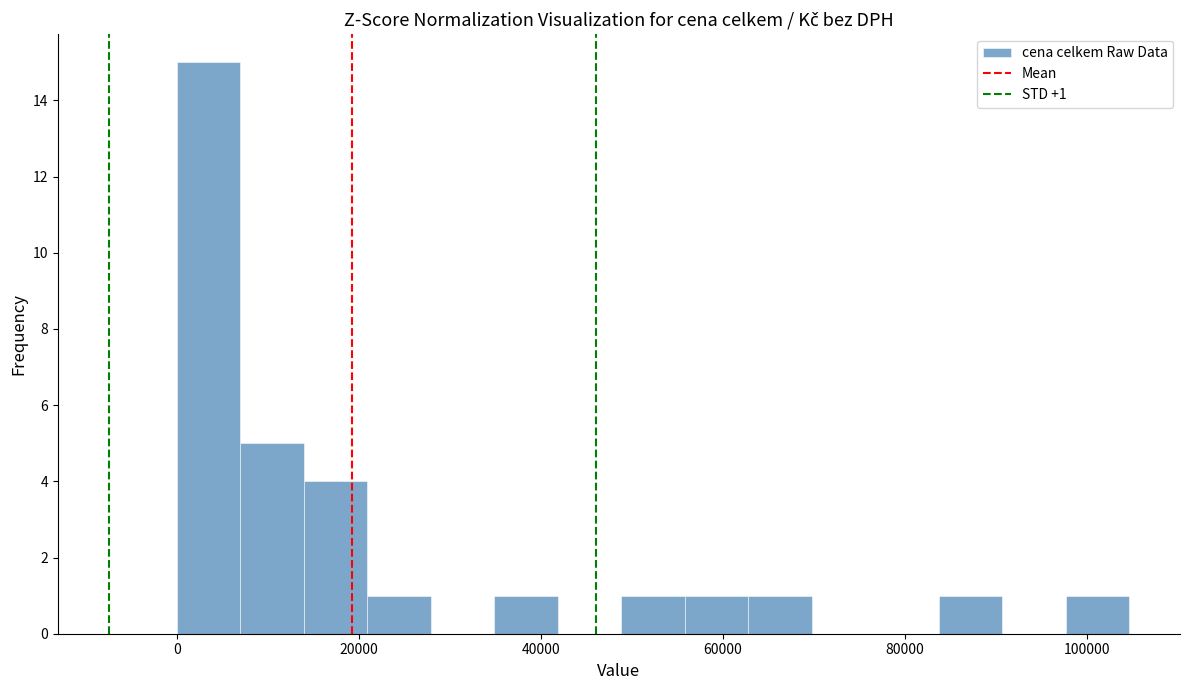

Read against the x-axis, roughly where is the centre of the tallest bar?

4000